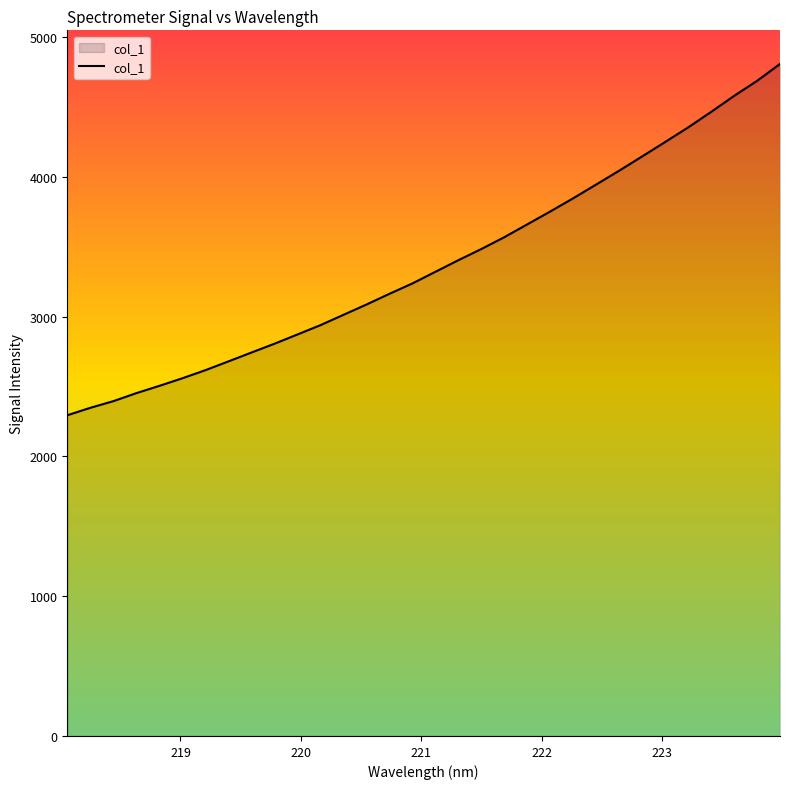

What is the maximum value shown in the chart?

4808.6